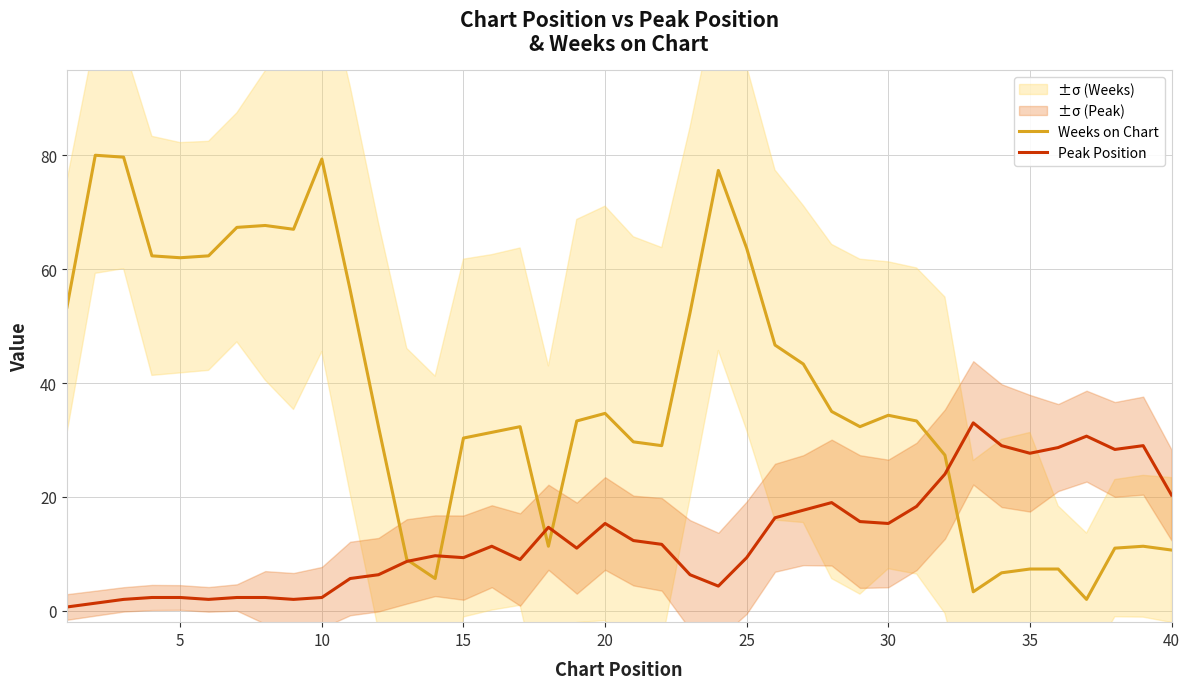

Is it true that Peak Position equals 20.3 at 40?

True